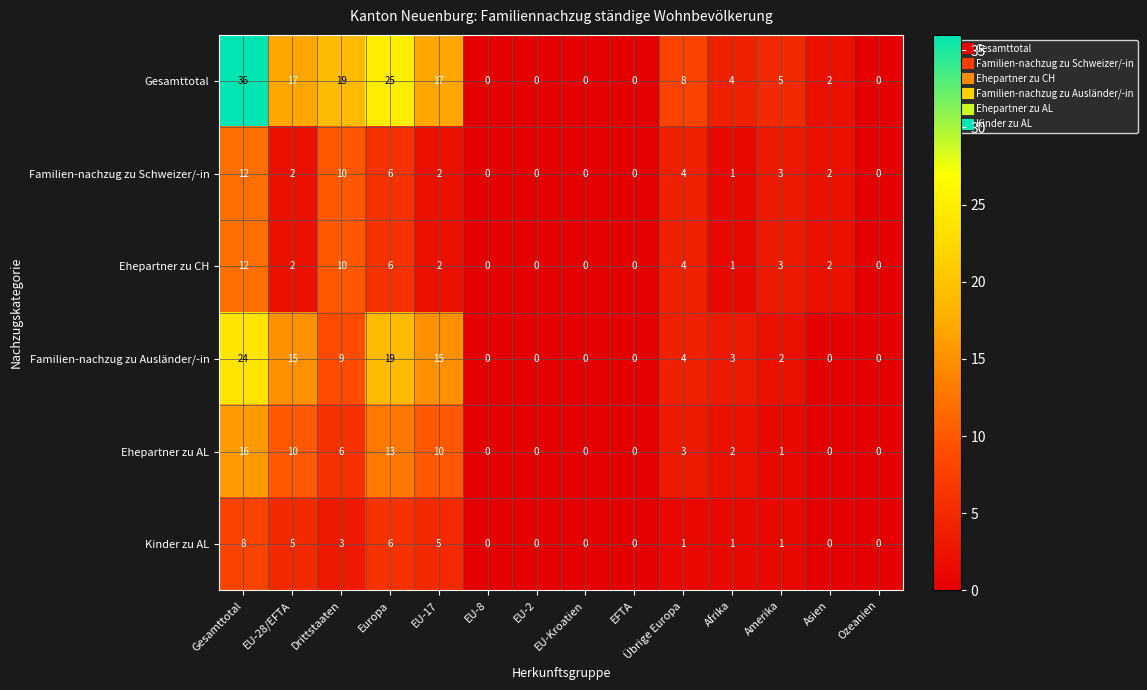

Which category has the highest value in the Ehepartner zu AL series?

Gesamttotal